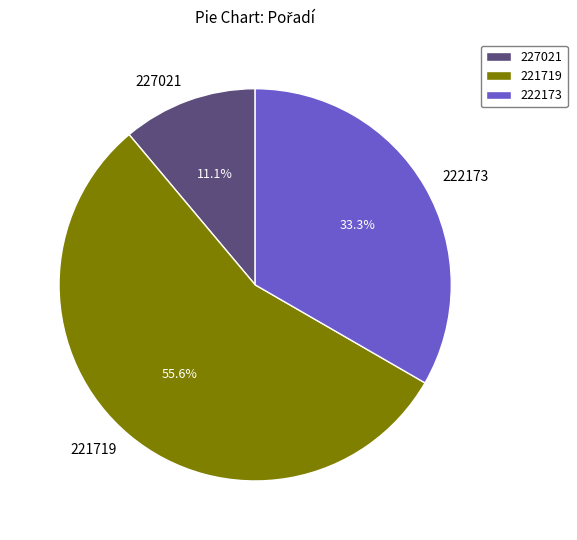

Which has a higher value, 222173 or 227021?

222173